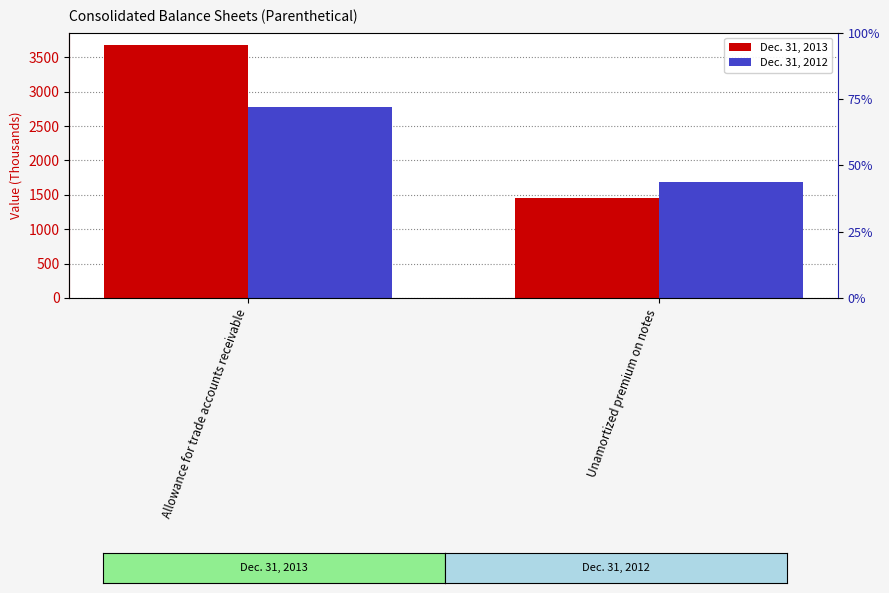

Reading left to right, transcribe all the data shown in this chart.

Dec. 31, 2013: 3675	1459
Dec. 31, 2012: 2780	1683